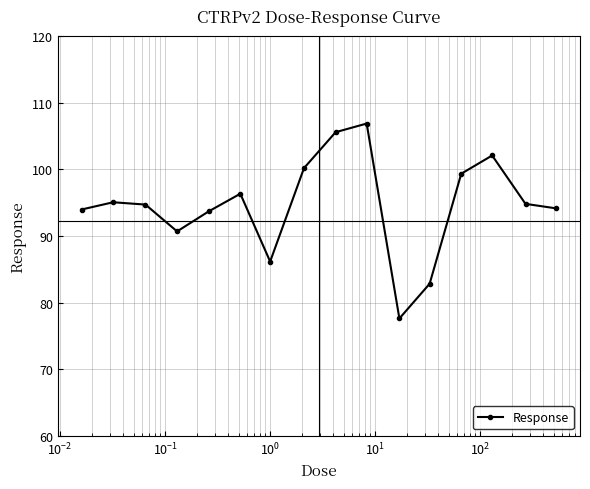

What is the value of the 1st point from the left?

94.0